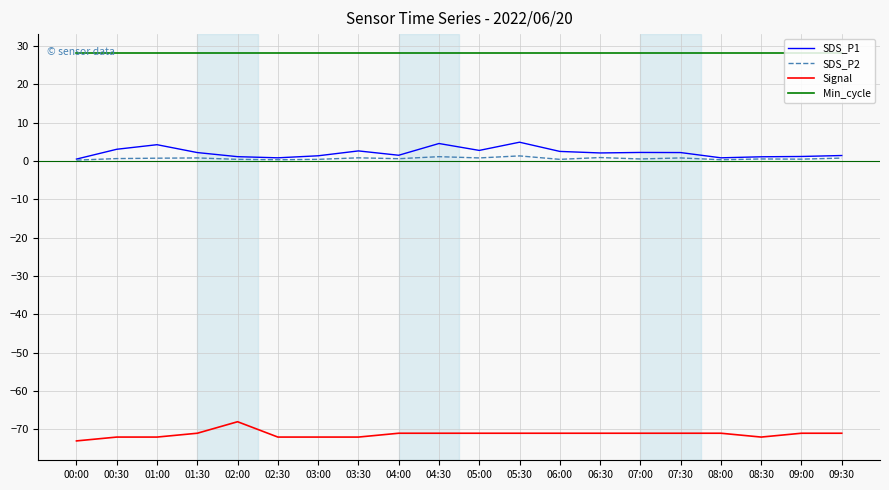

What is the highest value of the Signal series?

-68.0